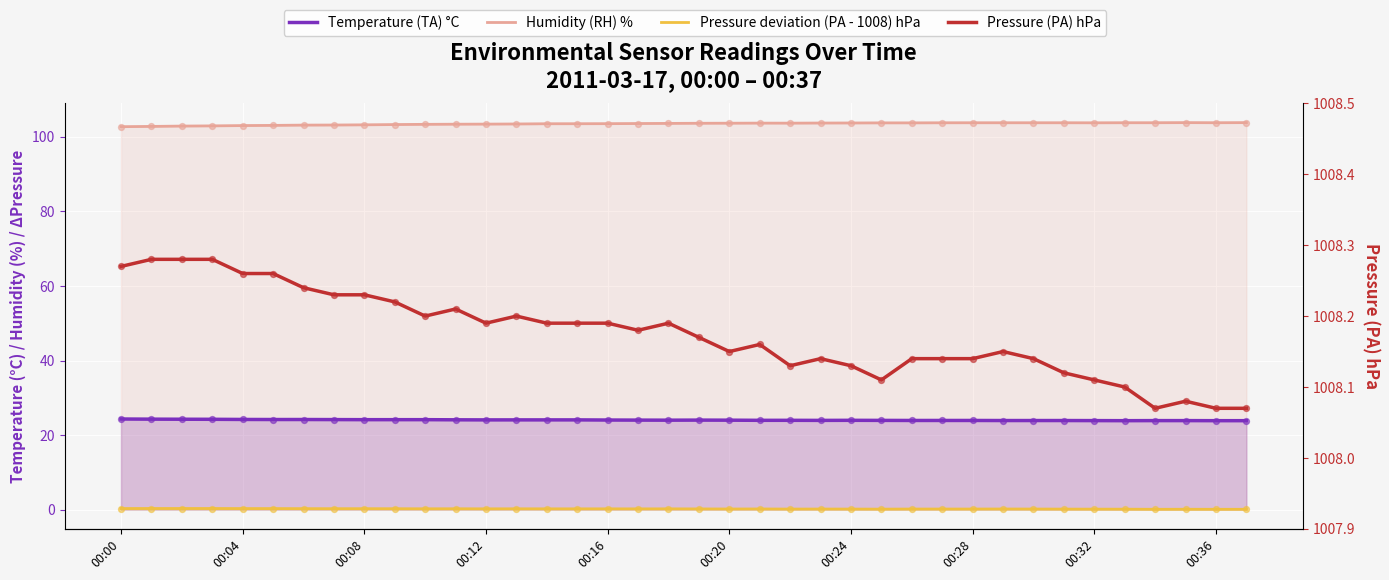

What are all the series names shown in the legend?

Temperature (TA) °C, Humidity (RH) %, Pressure deviation (PA - 1008) hPa, Pressure (PA) hPa